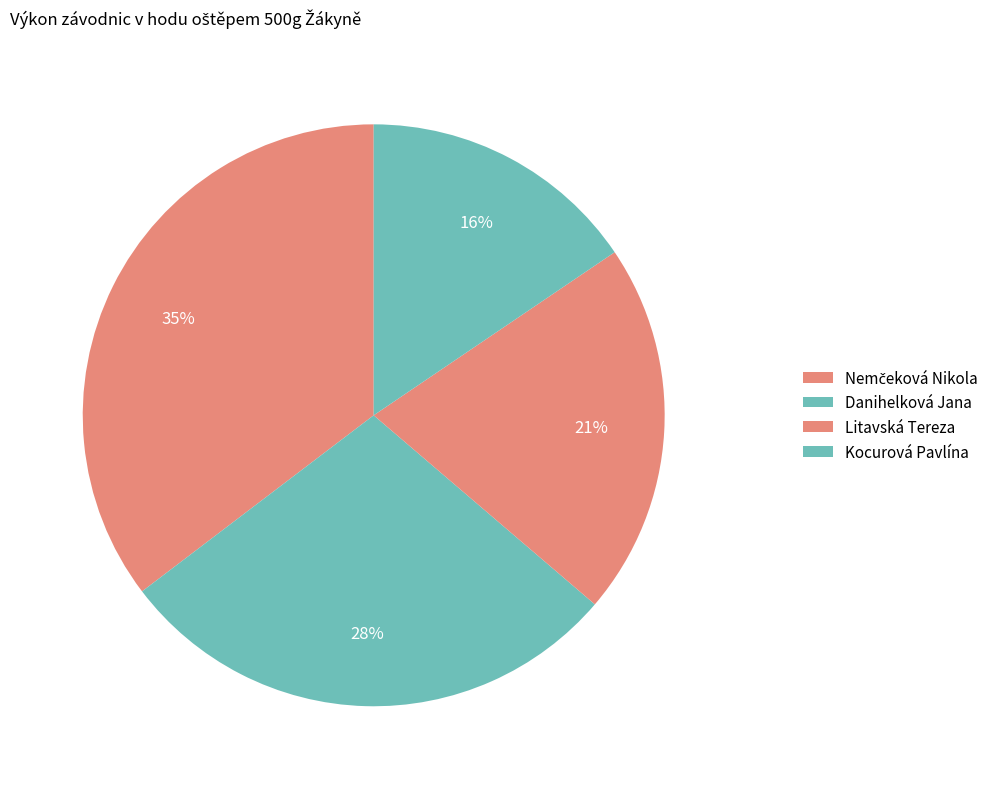

Count the number of slices in the pie.

4